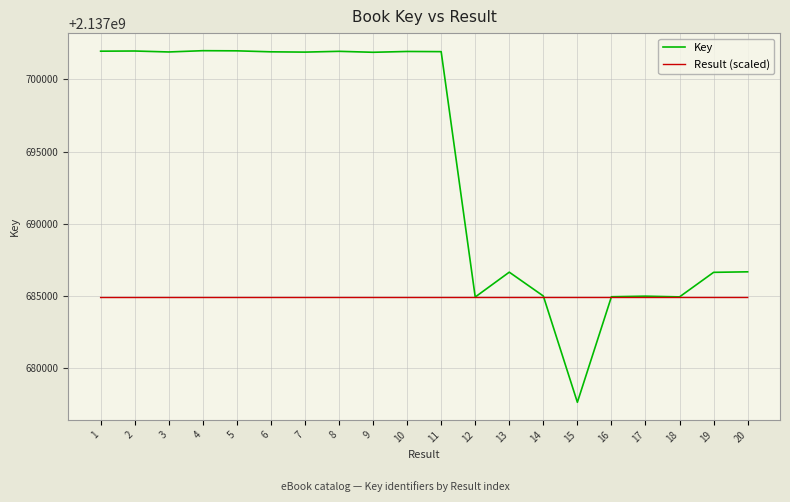

What is the minimum value shown in the chart?

2137677650.0